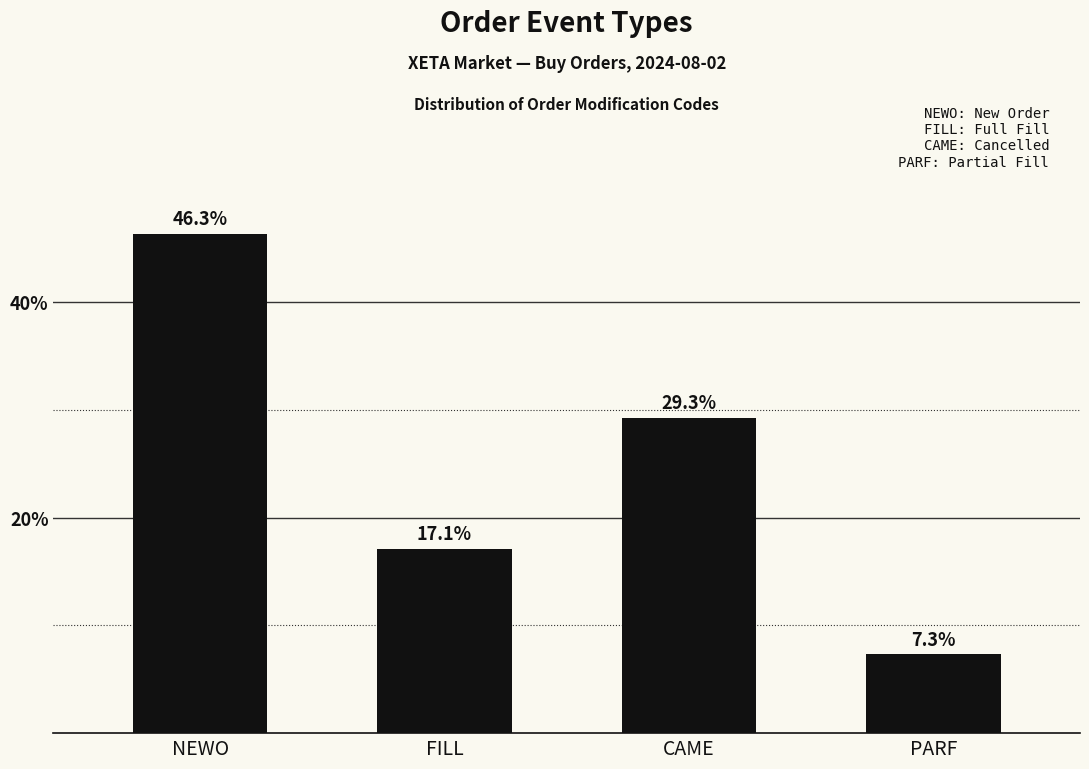

Does the chart contain any negative values?

No